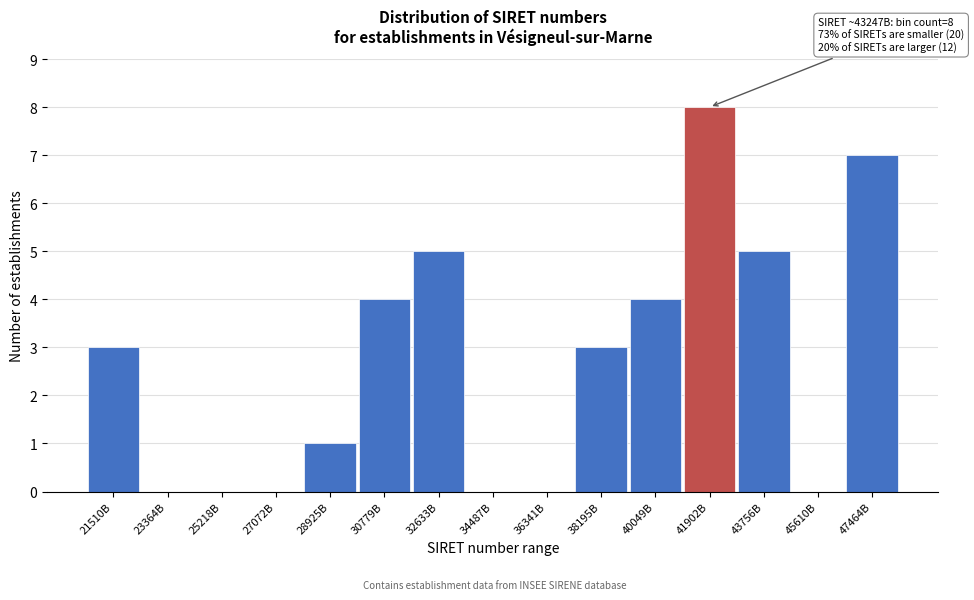

Reading left to right, extract all data points from this chart.

21510B=3	23364B=0	25218B=0	27072B=0	28925B=1	30779B=4	32633B=5	34487B=0	36341B=0	38195B=3	40049B=4	41902B=8	43756B=5	45610B=0	47464B=7